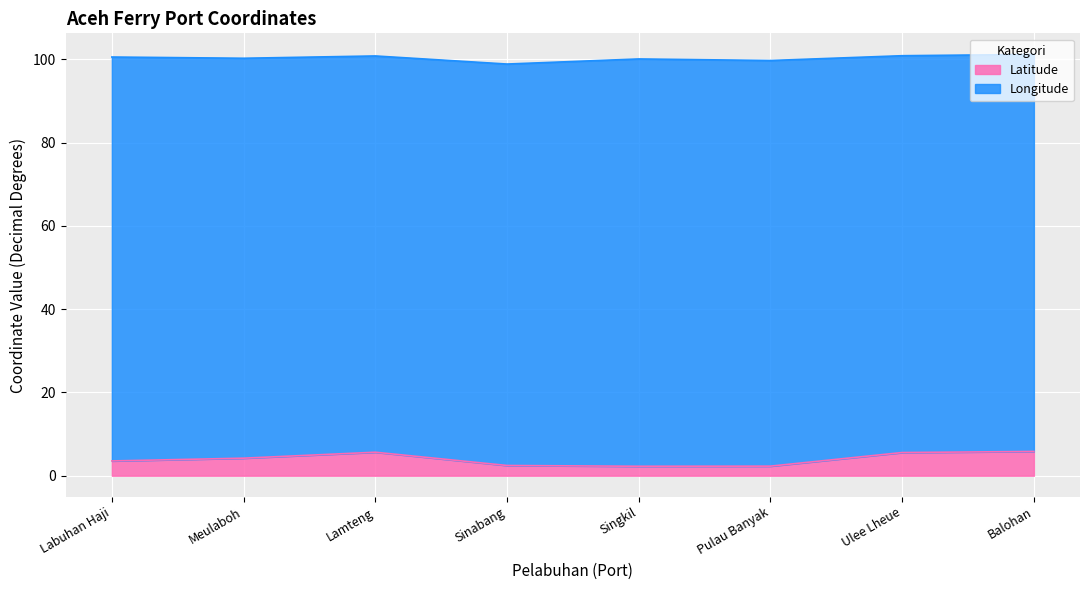

Reading left to right, what are all the values shown in this chart?

3.5	4.2	5.6	2.5	2.3	2.3	5.6	5.8